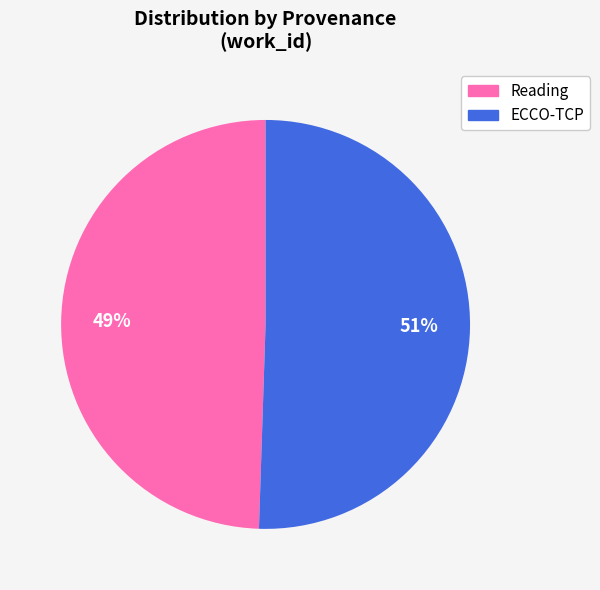

True or false: Reading accounts for 49% of the total.

True